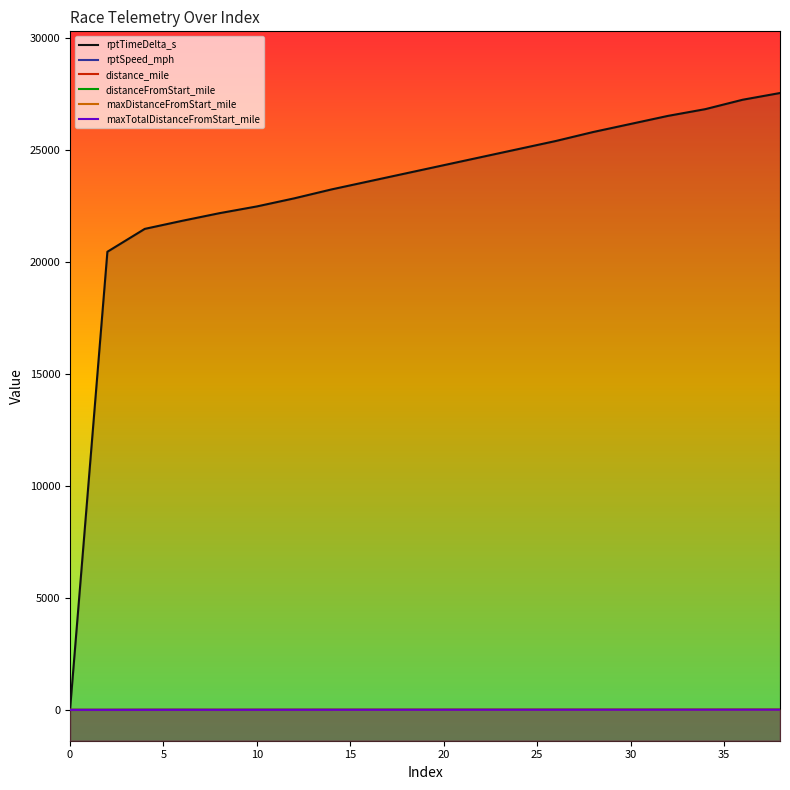

Which series has the widest spread of values?

rptTimeDelta_s